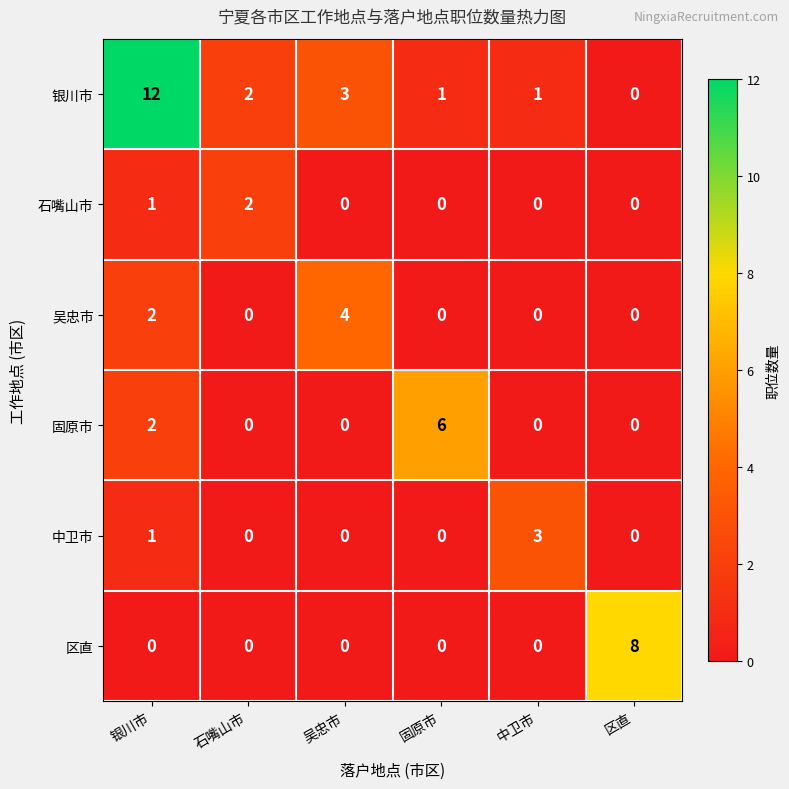

The value of 区直 at 吴忠市 is -3. True or false?

False